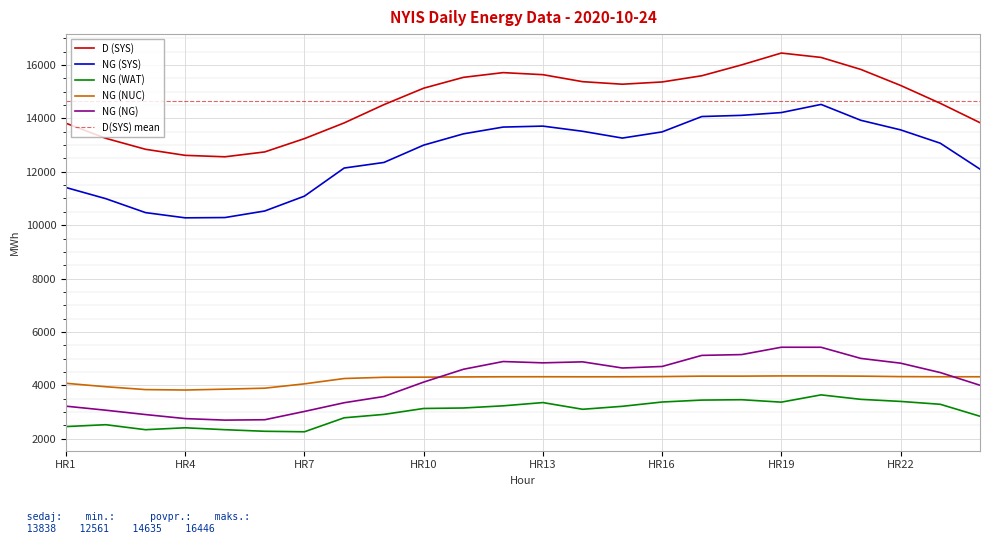

What is the total value across all series at HR15?

40733